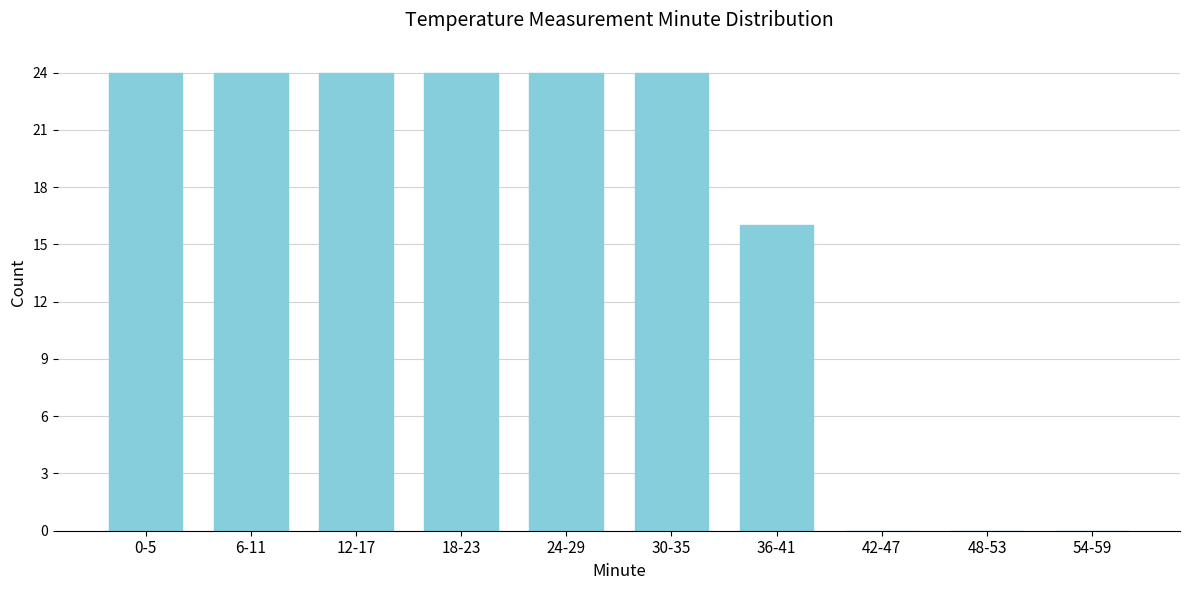

Reading left to right, transcribe all the data shown in this chart.

0-5=24	6-11=24	12-17=24	18-23=24	24-29=24	30-35=24	36-41=16	42-47=0	48-53=0	54-59=0